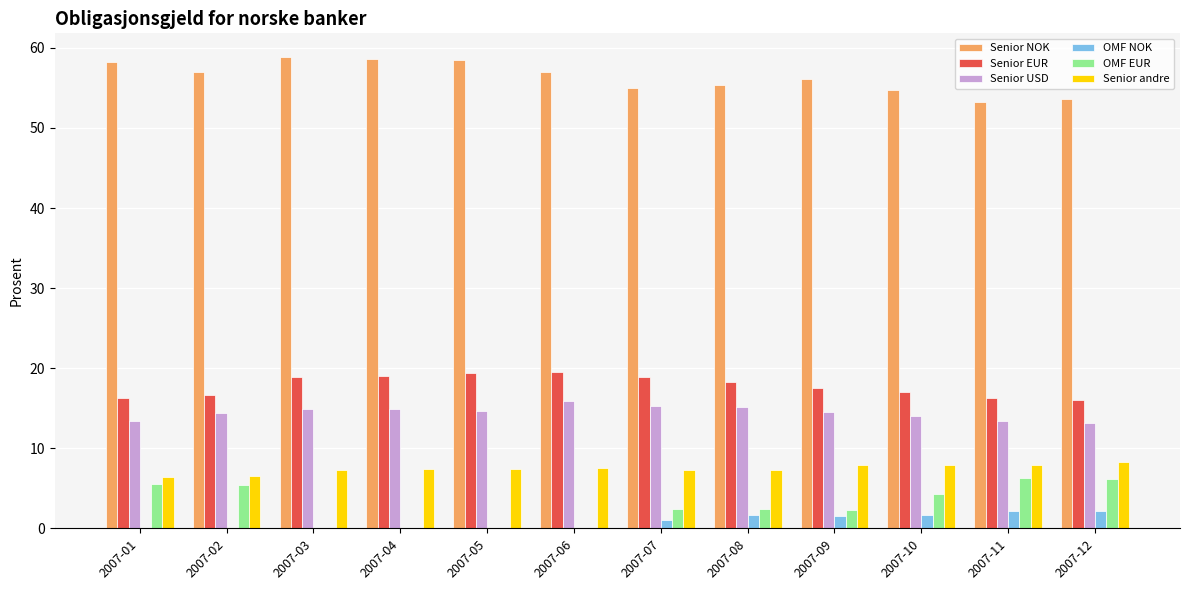

What is the sum of the OMF EUR values at 2007-02 and 2007-10?

9.7